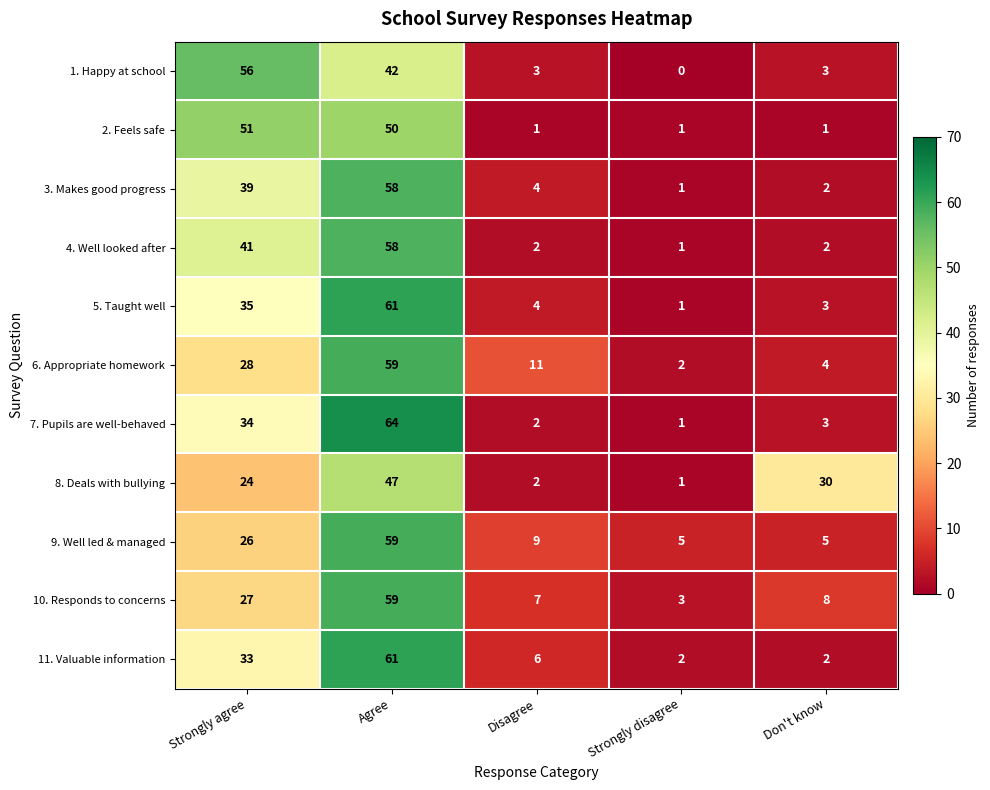

True or false: 8. Deals with bullying has a value of 1 at Strongly disagree.

True